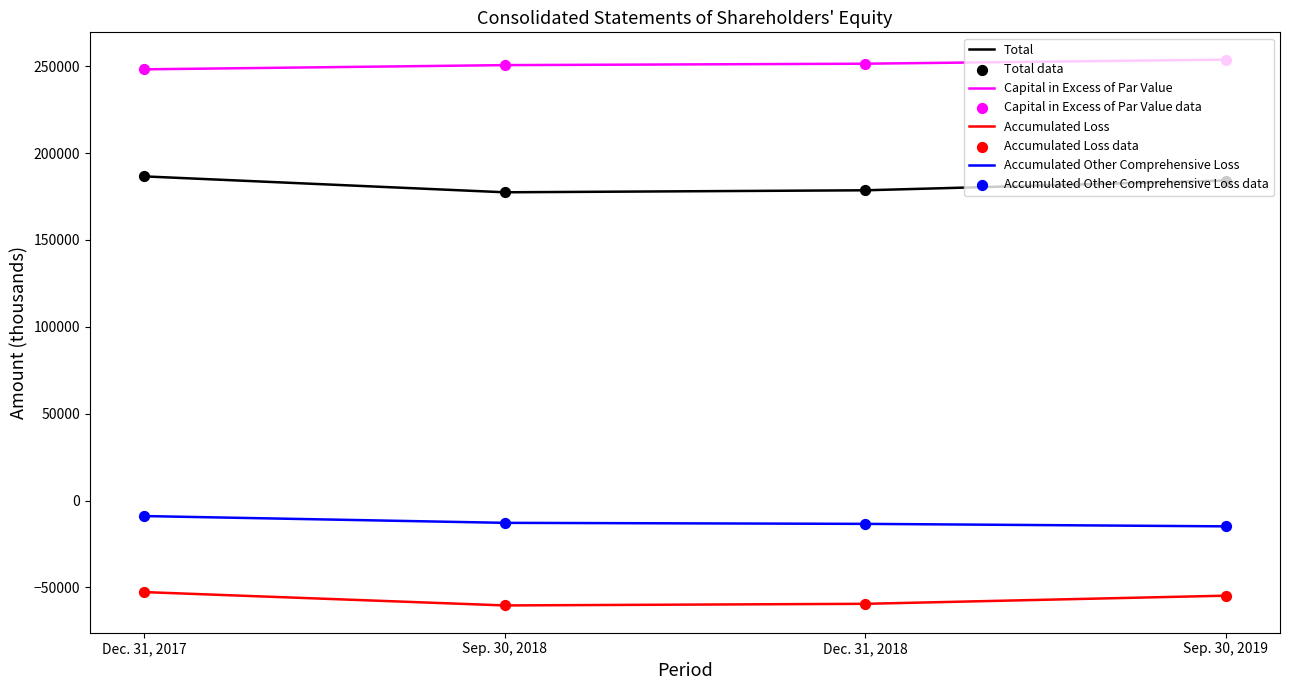

What is the total value across all series at Dec. 31, 2017?

373147